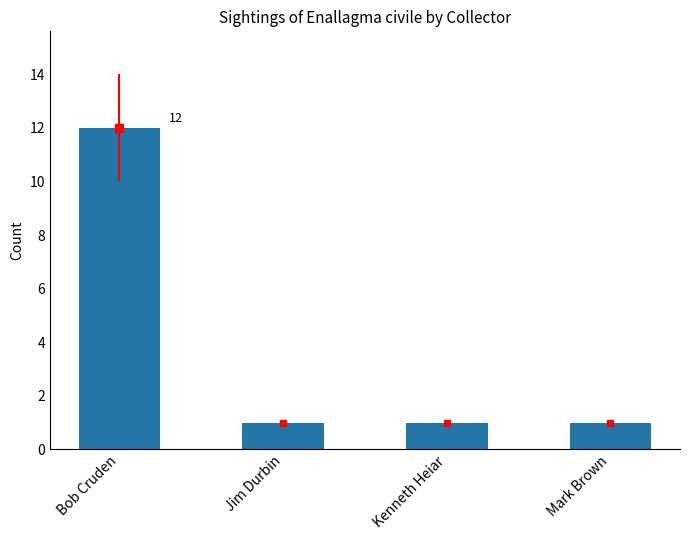

What is the label of the 4th bar from the right?

Bob Cruden